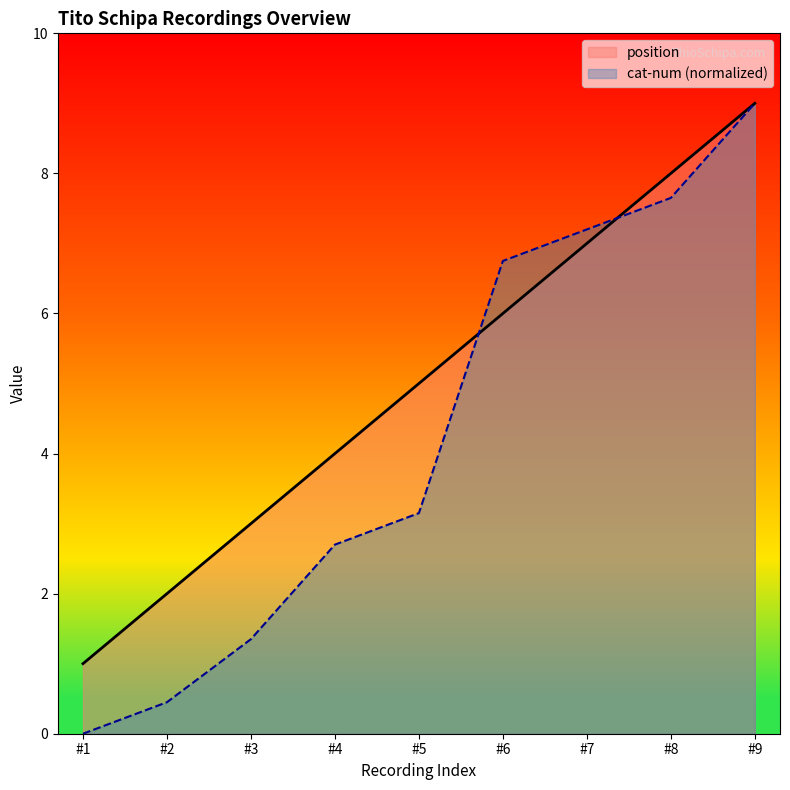

Which series changed the most between #5 and #9?

cat-num (normalized)